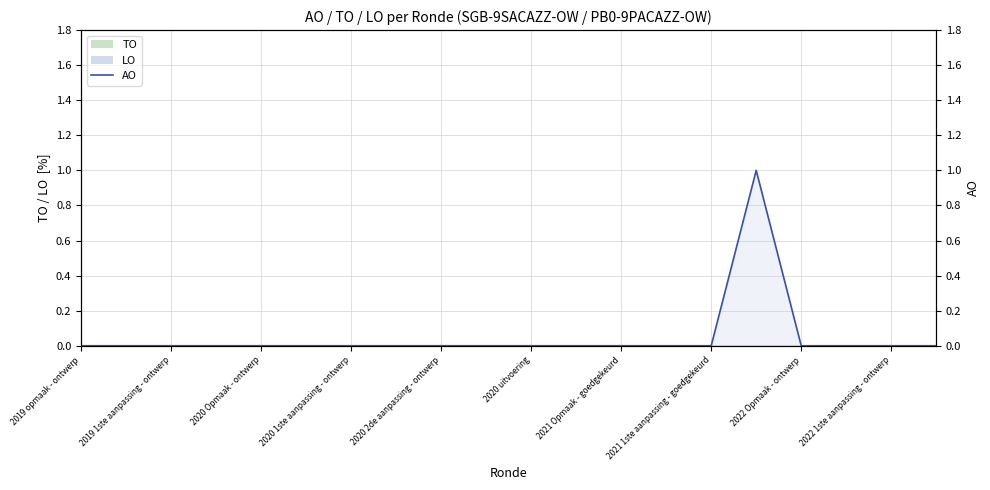

What is the difference between the maximum and minimum values?

1